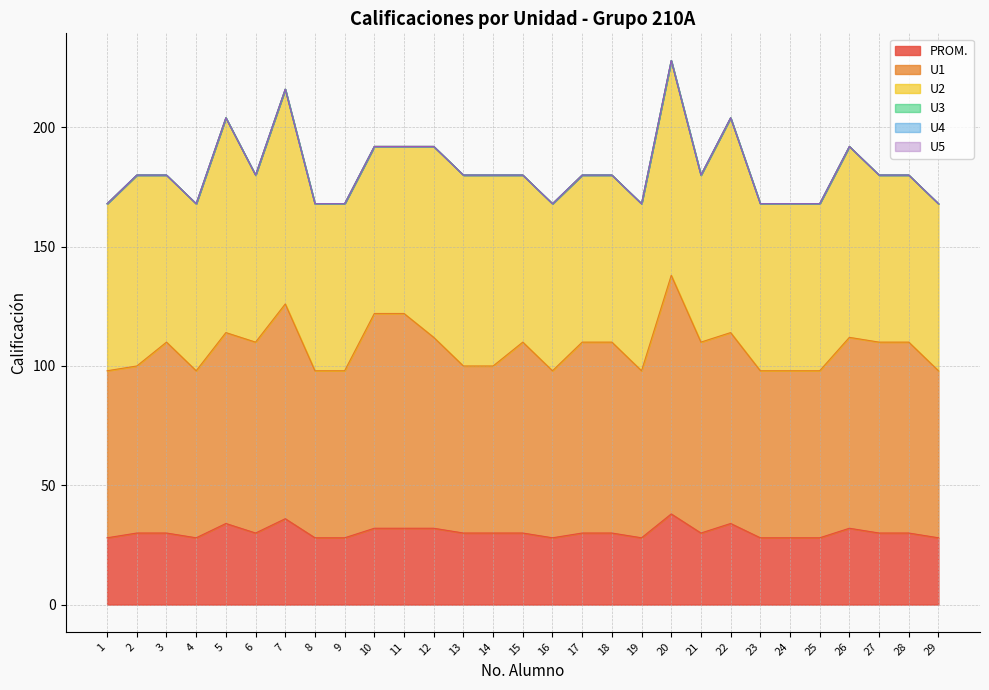

At which label is U4 closest to 0?

1